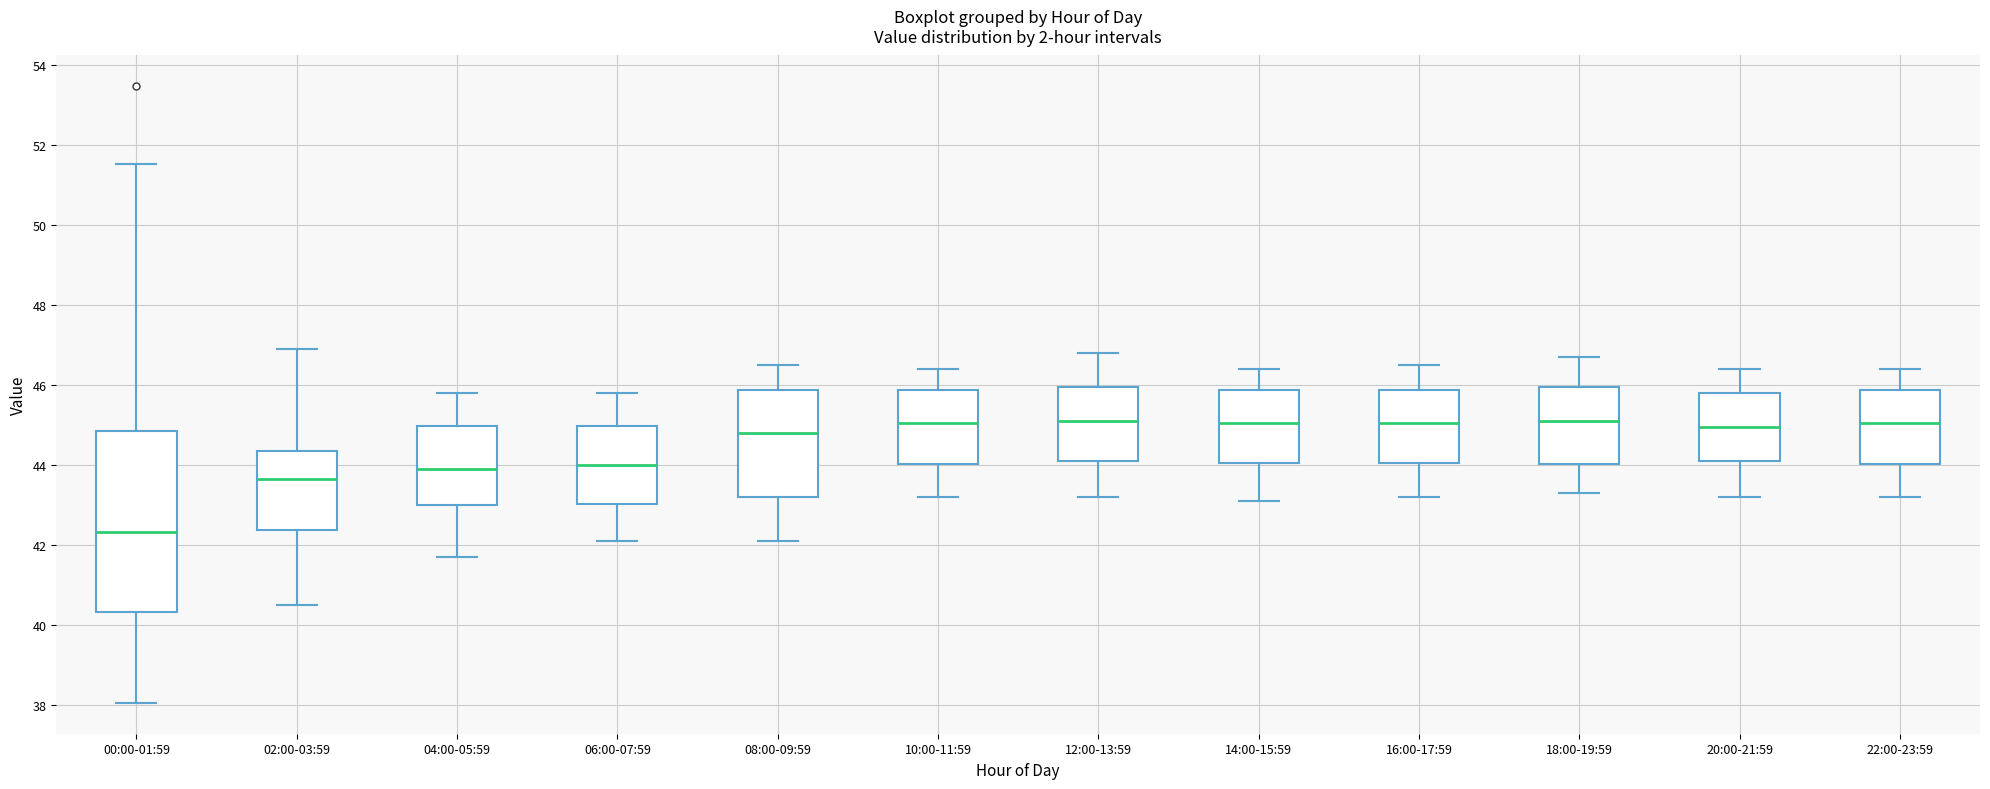

Reading left to right, transcribe this box plot: for each box, give where its median line is, the range the box spans, and where its two whiskers end, as read against the y-axis. The values are not printed on the chart, so give them approximately, as read against the axis.

00:00-01:59: median 42.4, box 40.4 to 44.8, whiskers 38.0 to 51.6
02:00-03:59: median 43.6, box 42.4 to 44.4, whiskers 40.6 to 47.0
04:00-05:59: median 44.0, box 43.0 to 45.0, whiskers 41.8 to 45.8
06:00-07:59: median 44.0, box 43.0 to 45.0, whiskers 42.2 to 45.8
08:00-09:59: median 44.8, box 43.2 to 45.8, whiskers 42.2 to 46.6
10:00-11:59: median 45.0, box 44.0 to 45.8, whiskers 43.2 to 46.4
12:00-13:59: median 45.2, box 44.2 to 46.0, whiskers 43.2 to 46.8
14:00-15:59: median 45.0, box 44.0 to 45.8, whiskers 43.2 to 46.4
16:00-17:59: median 45.0, box 44.0 to 45.8, whiskers 43.2 to 46.6
18:00-19:59: median 45.2, box 44.0 to 46.0, whiskers 43.4 to 46.8
20:00-21:59: median 45.0, box 44.2 to 45.8, whiskers 43.2 to 46.4
22:00-23:59: median 45.0, box 44.0 to 45.8, whiskers 43.2 to 46.4